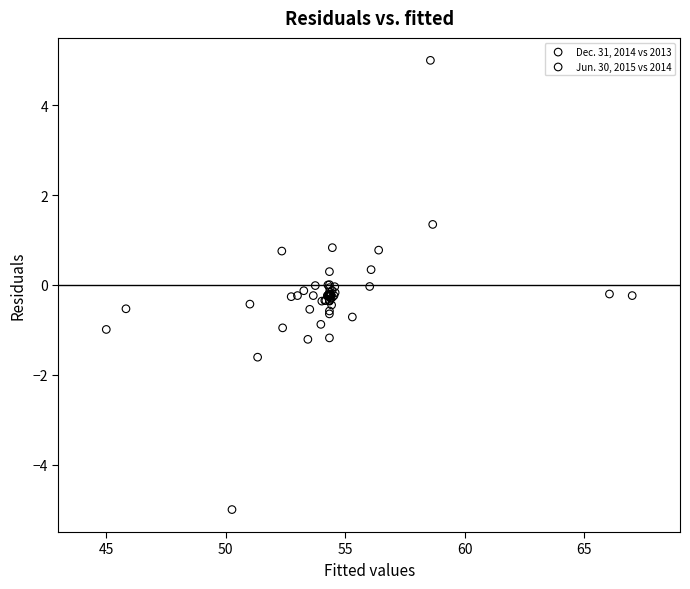

Which series contains the lowest Y value?

Dec. 31, 2014 vs 2013